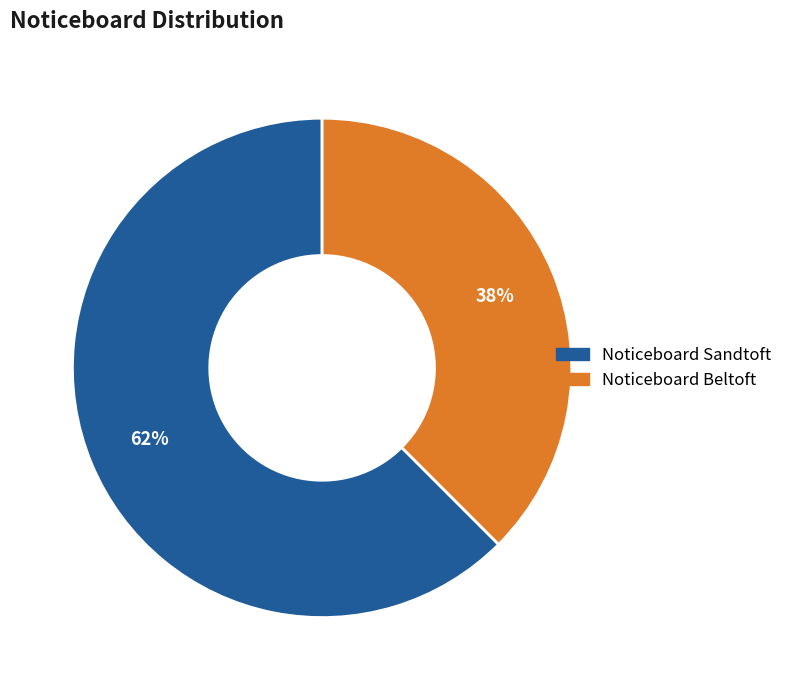

The Noticeboard Sandtoft slice represents 51% of the pie. True or false?

False